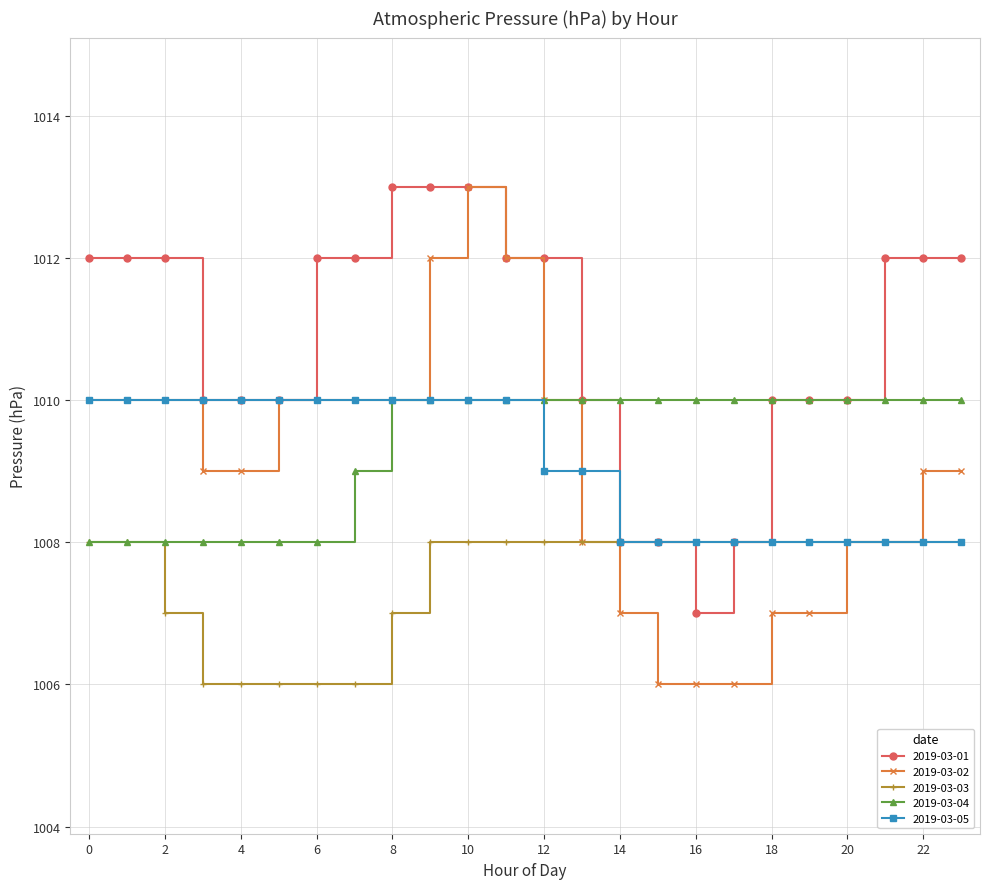

Which series has the largest range (max minus min)?

2019-03-02